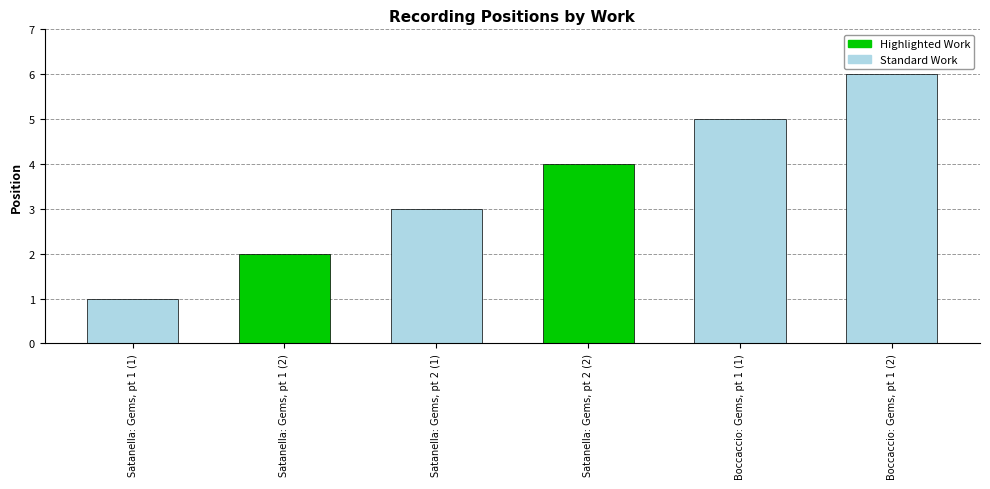

Reading left to right, extract all data points from this chart.

Satanella: Gems, pt 1 (1)=1	Satanella: Gems, pt 1 (2)=2	Satanella: Gems, pt 2 (1)=3	Satanella: Gems, pt 2 (2)=4	Boccaccio: Gems, pt 1 (1)=5	Boccaccio: Gems, pt 1 (2)=6